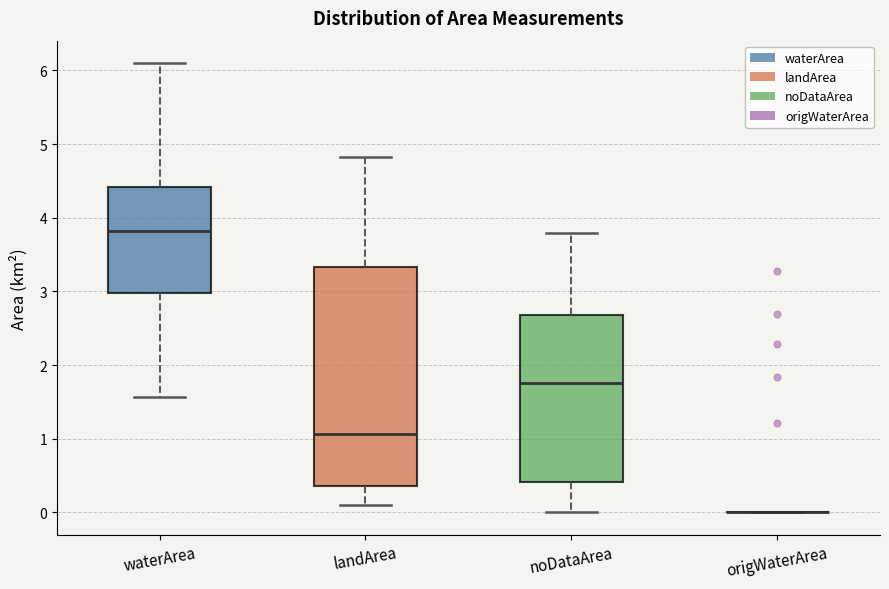

Reading left to right, transcribe this box plot: for each box, give where its median line is, the range the box spans, and where its two whiskers end, as read against the y-axis. The values are not printed on the chart, so give them approximately, as read against the axis.

waterArea: median 3.8, box 3.0 to 4.4, whiskers 1.6 to 6.1
landArea: median 1.1, box 0.4 to 3.3, whiskers 0.1 to 4.8
noDataArea: median 1.8, box 0.4 to 2.7, whiskers 0.0 to 3.8
origWaterArea: box collapsed to a line at 0.0, whiskers 0.0 to 0.0